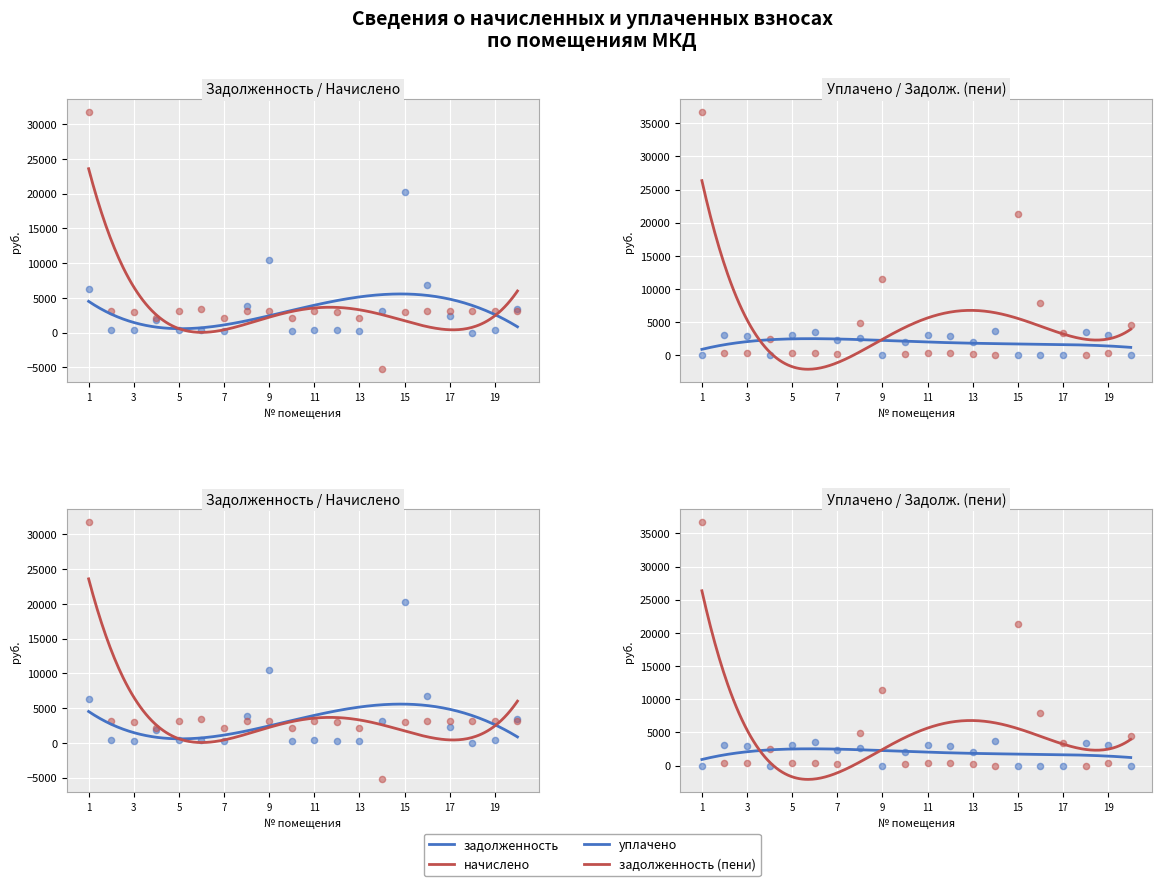

At how many categories does at least one series exceed 25144?

1